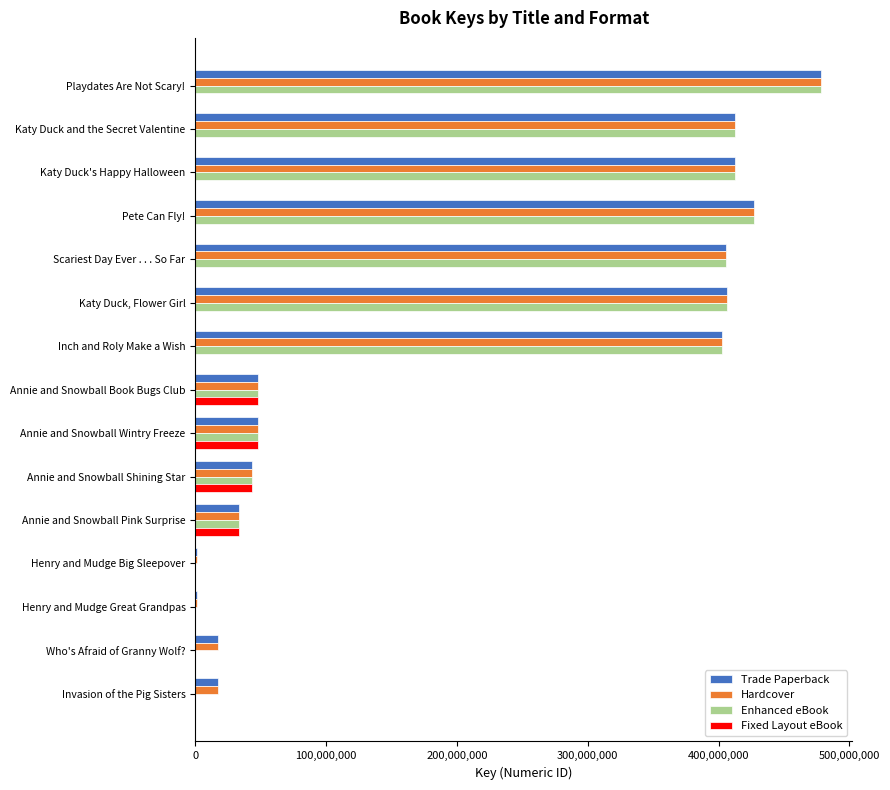

Is it true that Hardcover equals 478299916 at Playdates Are Not Scary!?

True